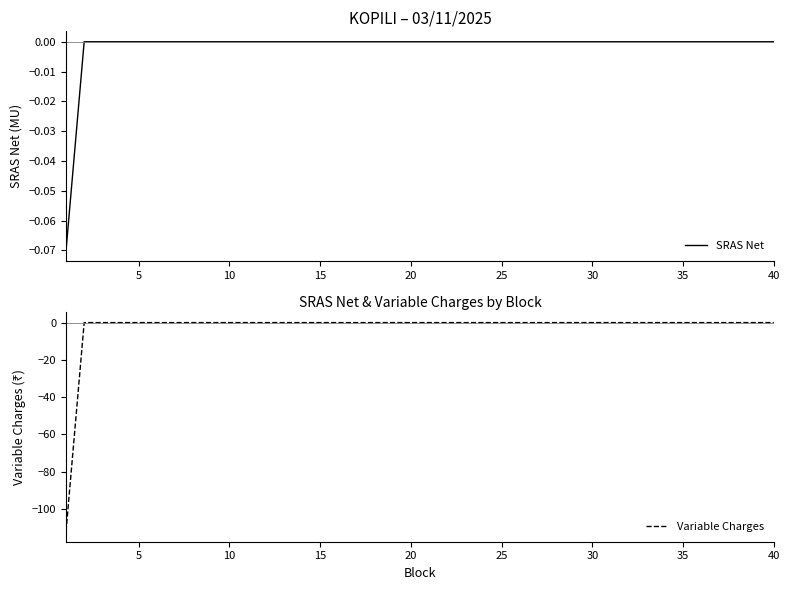

What is the minimum value for Variable Charges?

-112